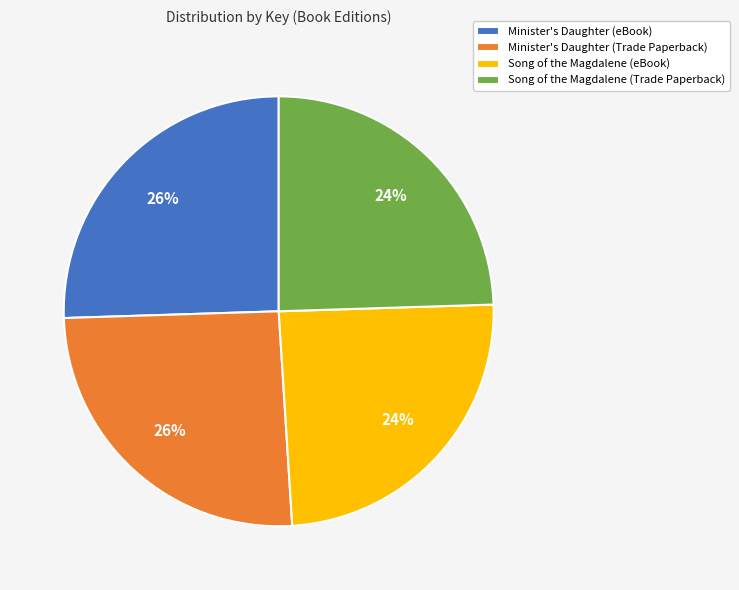

Between Song of the Magdalene (Trade Paperback) and Minister's Daughter (eBook), which is larger?

Minister's Daughter (eBook)